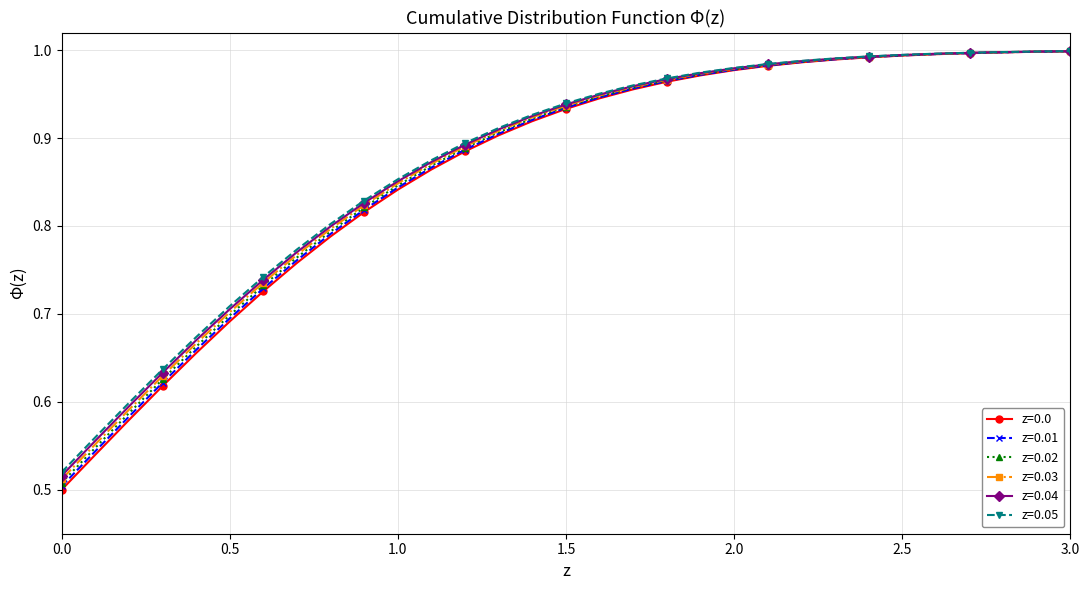

What is the difference between the second highest and second lowest values in the z=0.03 series?

0.4